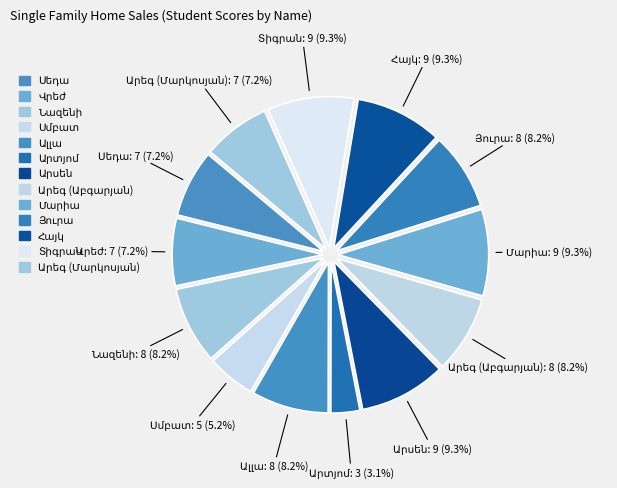

Which has a higher value, Ալլա or Նազենի?

Ալլա